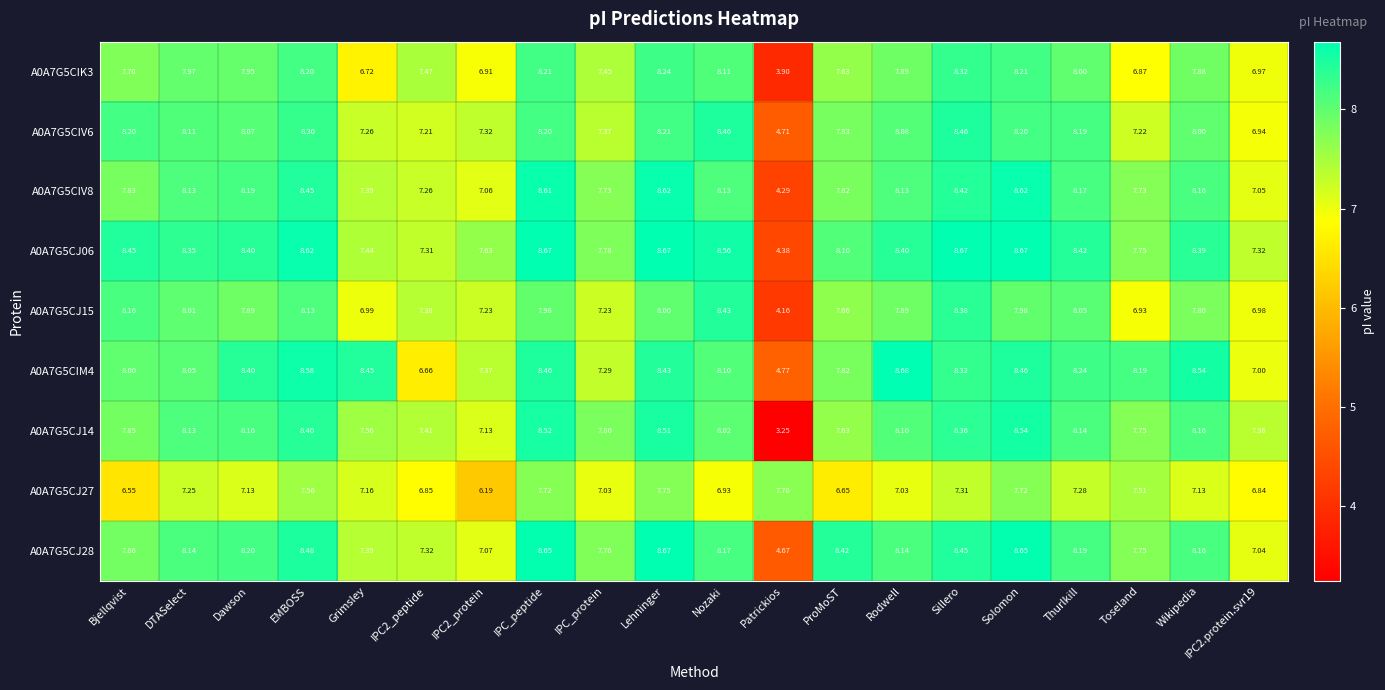

At which category is the sum across all series the highest?

Lehninger